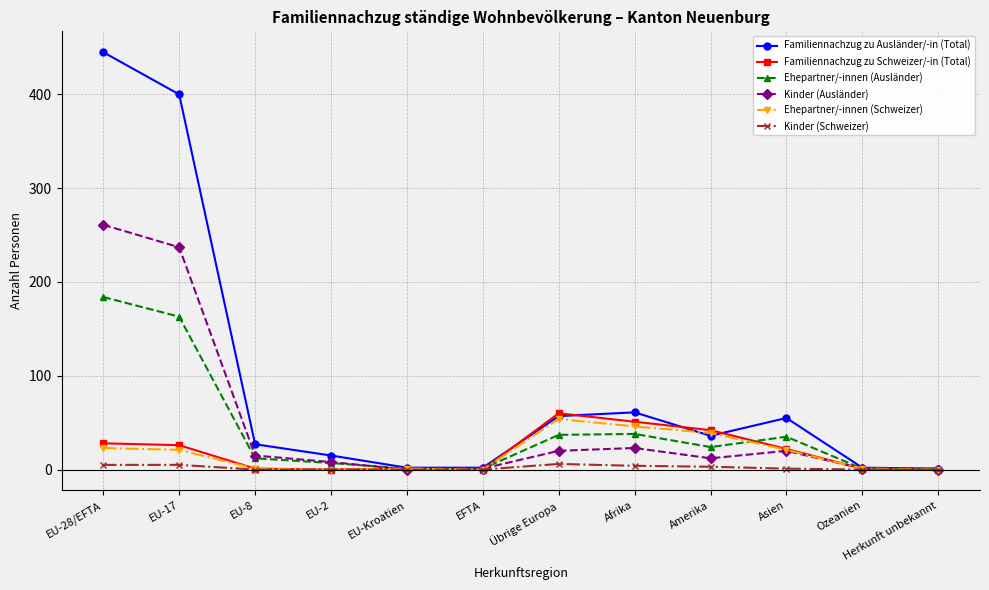

At how many categories does at least one series exceed 197?

2